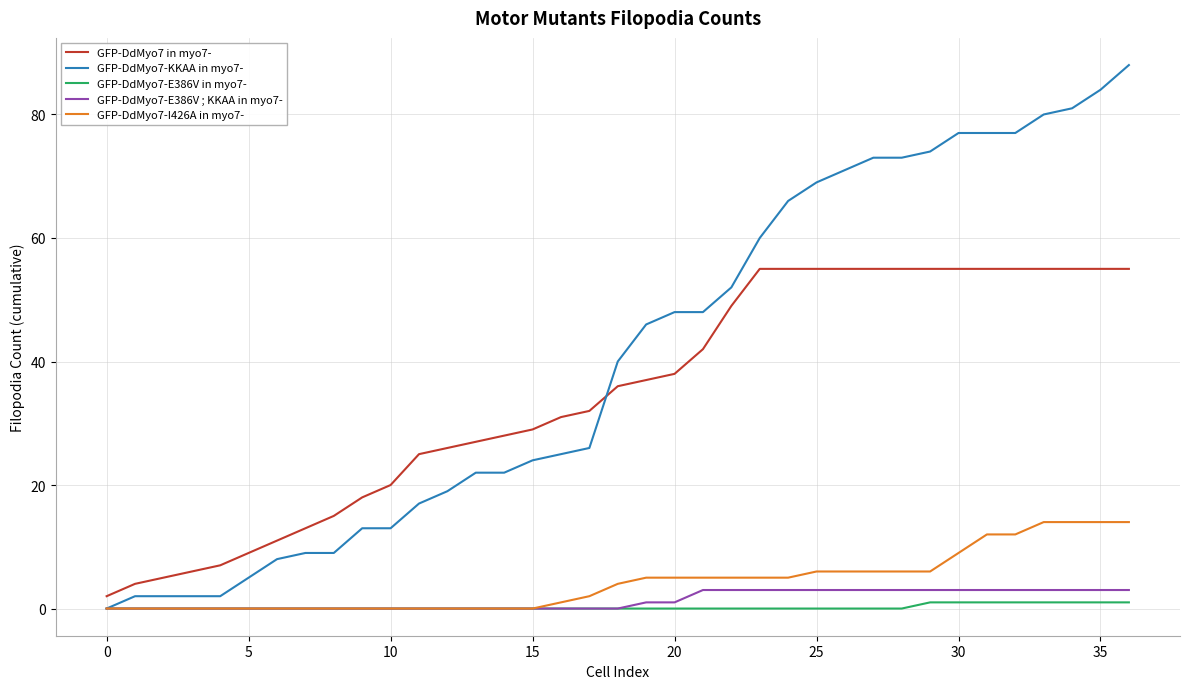

Which series has the largest range (max minus min)?

GFP-DdMyo7-KKAA in myo7-